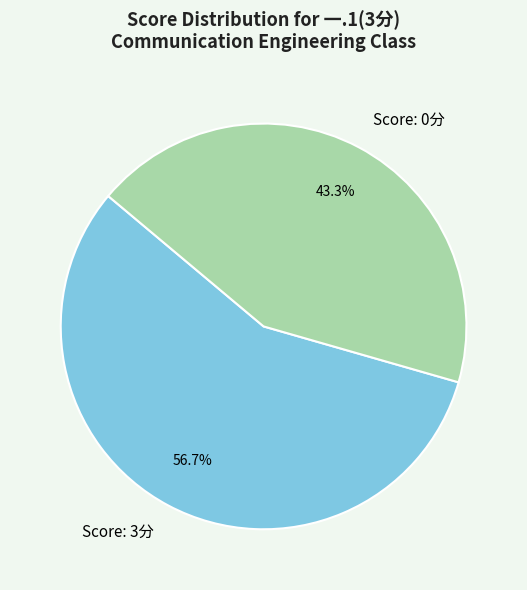

Approximately how many times larger is the value at Score: 3分 compared to Score: 0分?

1.3